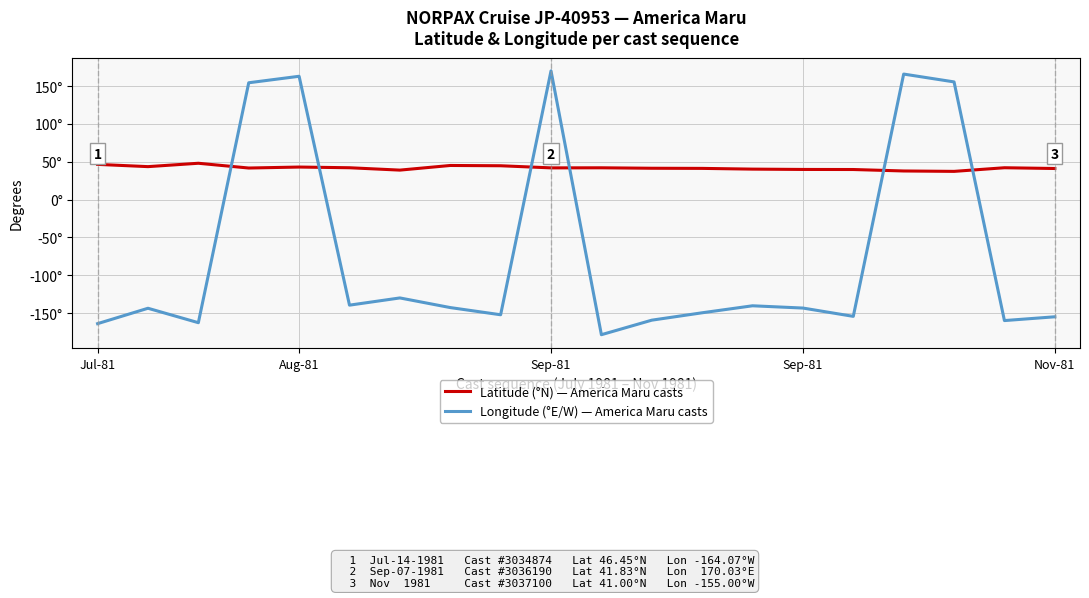

Does the chart have visible grid lines?

Yes